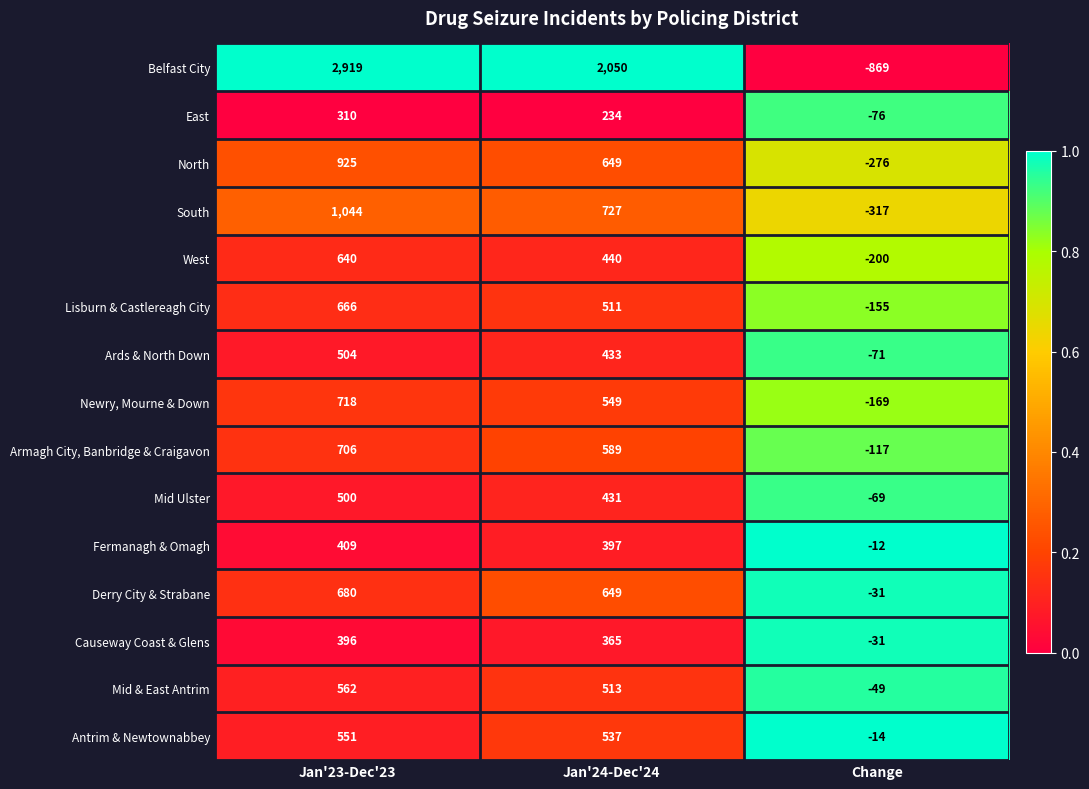

Which series has the largest range (max minus min)?

Belfast City